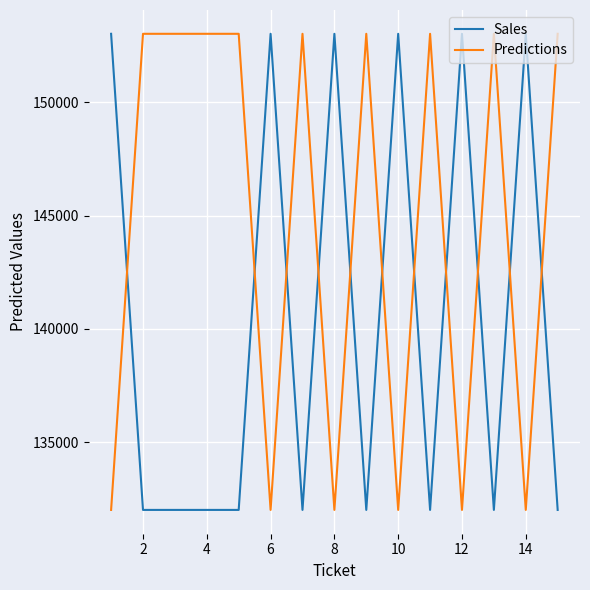

What is the lowest value of the Predictions series?

132022